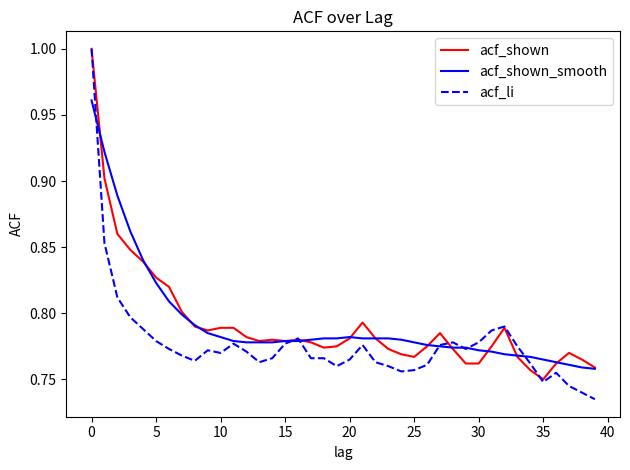

Which series has the widest spread of values?

acf_li